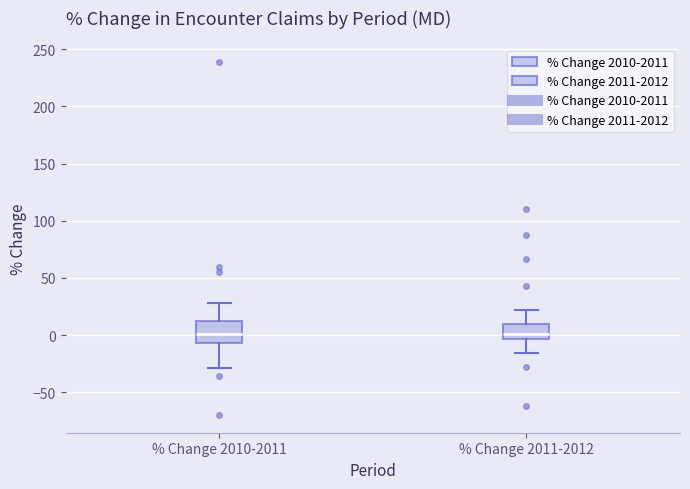

Reading left to right, transcribe this box plot: for each box, give where its median line is, the range the box spans, and where its two whiskers end, as read against the y-axis. The values are not printed on the chart, so give them approximately, as read against the axis.

% Change 2010-2011: median 0, box -5 to 10, whiskers -30 to 30
% Change 2011-2012: median 0, box -5 to 10, whiskers -15 to 20